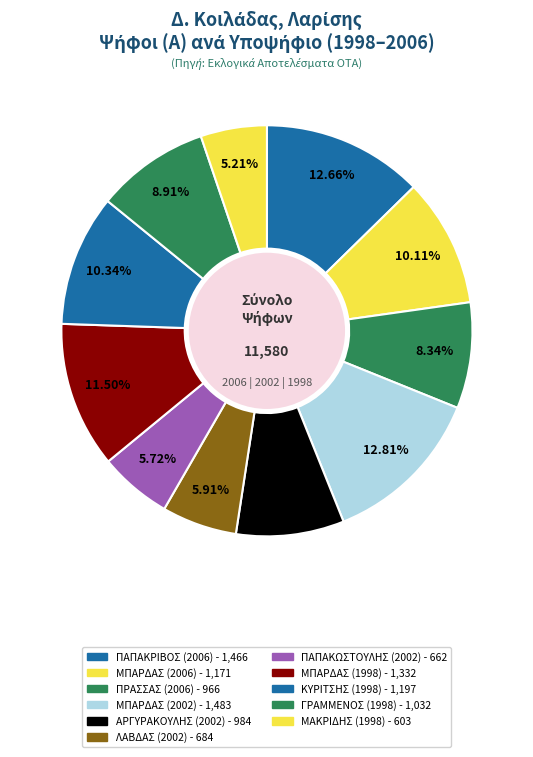

What percentage is NOT represented by ΛΑΒΔΑΣ (2002)?

94.1%